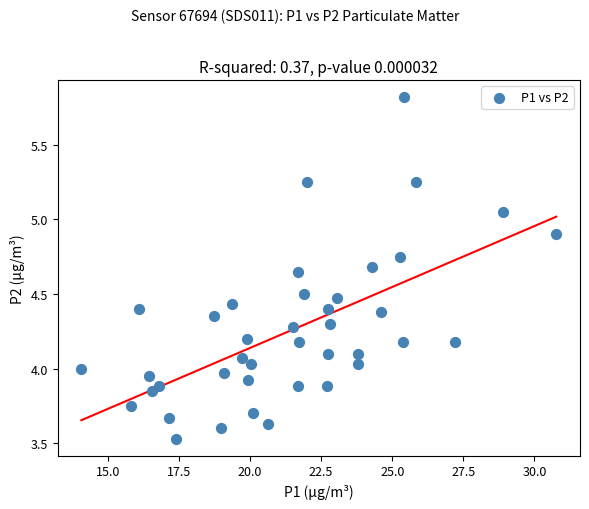

What is the range of Y values (max minus min)?

2.3